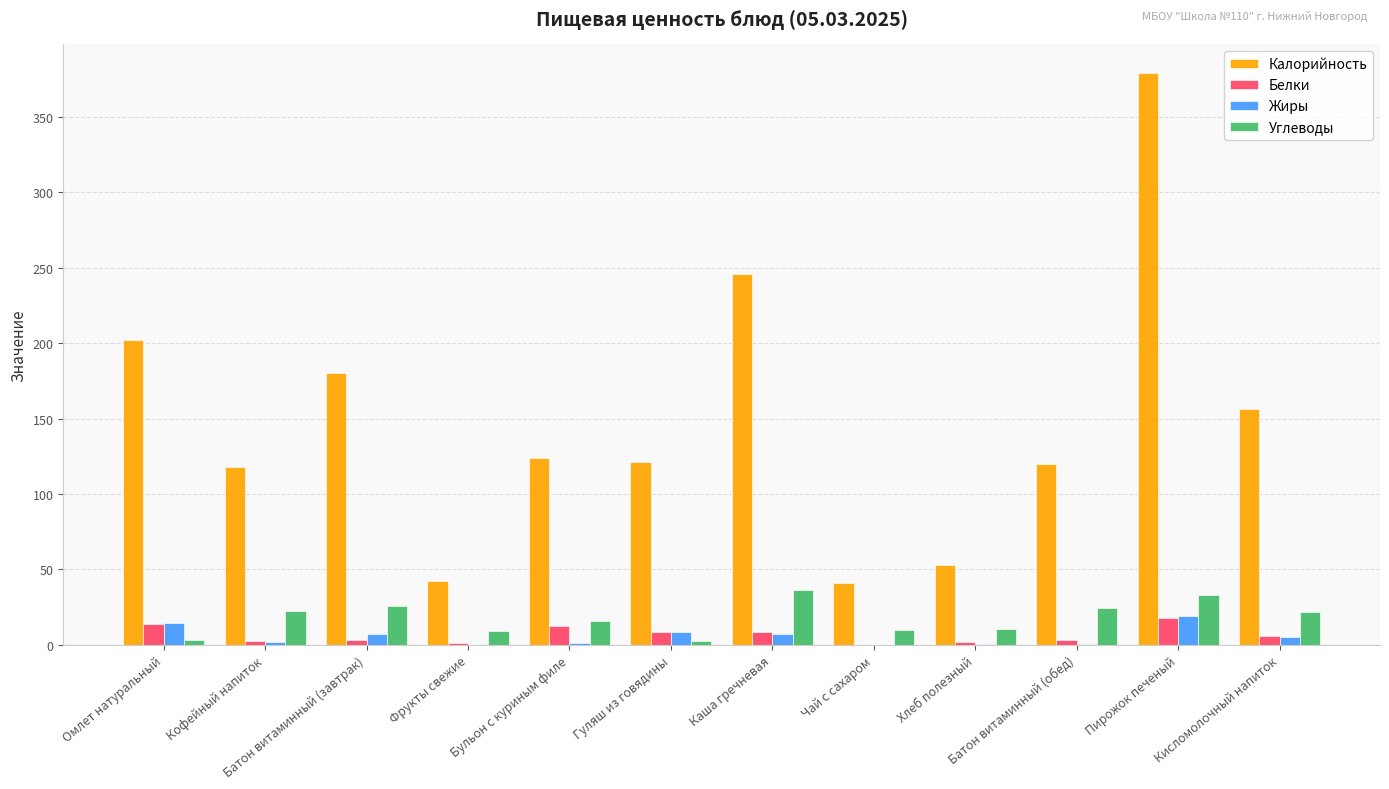

What is the maximum value shown in the chart?

379.0